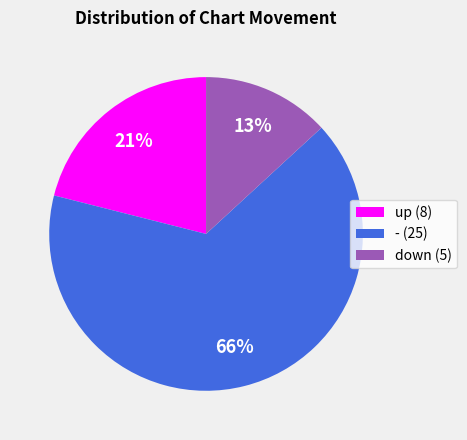

True or false: up (8) accounts for 30% of the total.

False